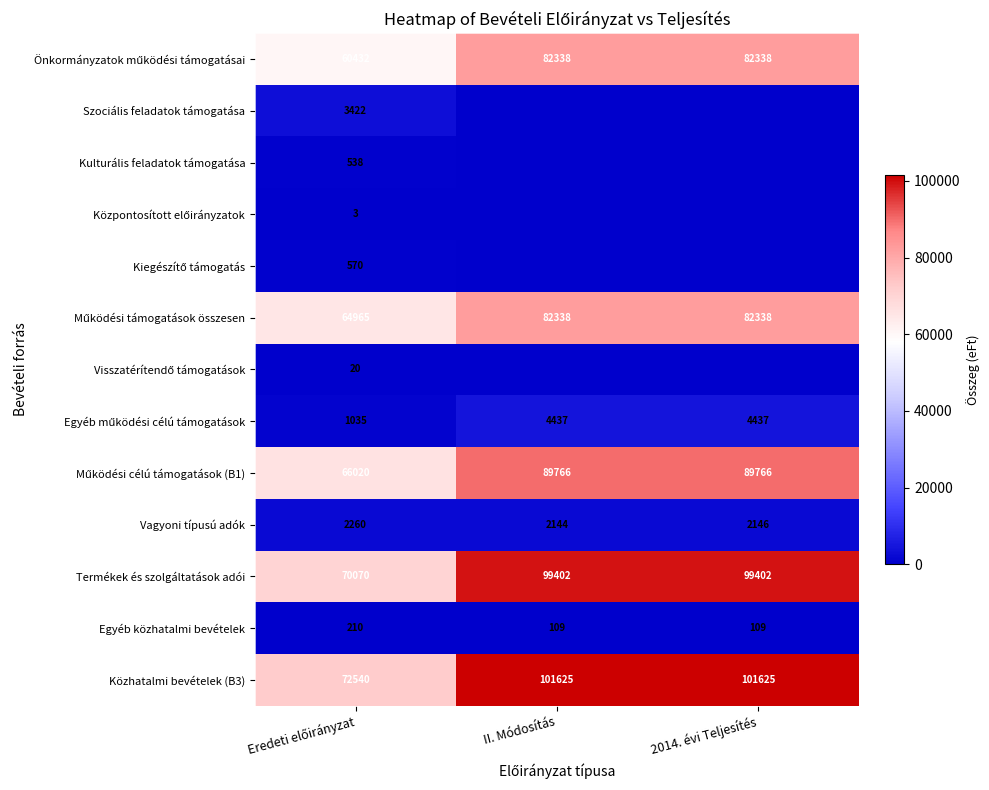

What is the difference between the maximum and minimum values in the Egyéb közhatalmi bevételek series?

101